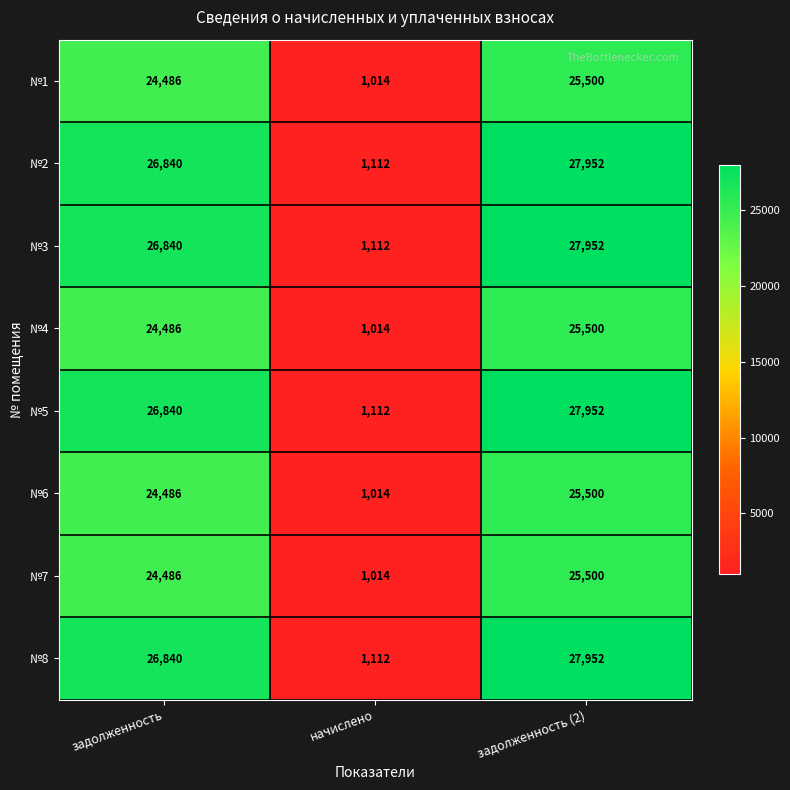

What is the difference between the maximum and minimum values in the №8 series?

26840